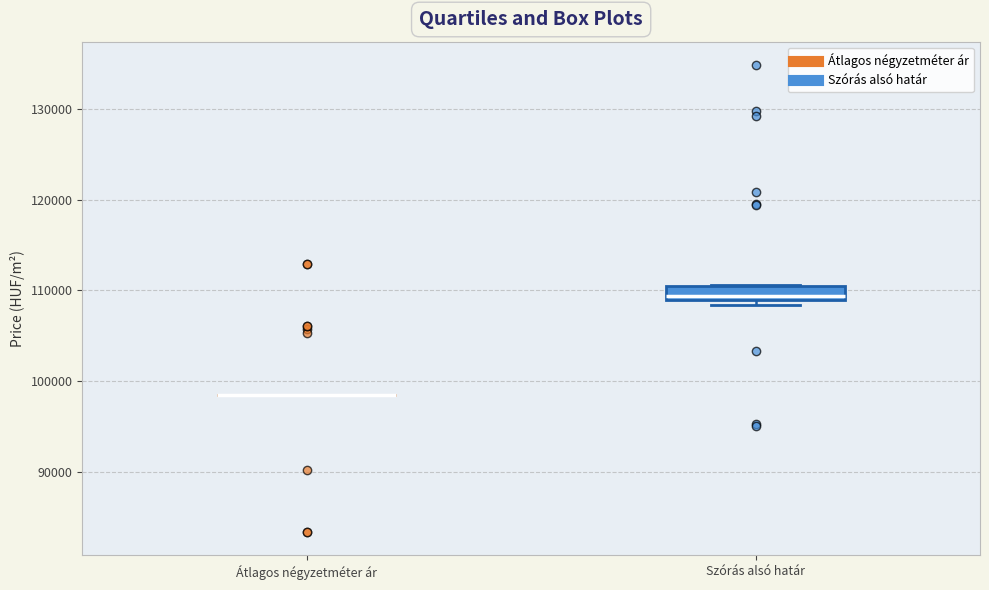

Which box is the tallest, from its lower edge to its upper edge?

Szórás alsó határ